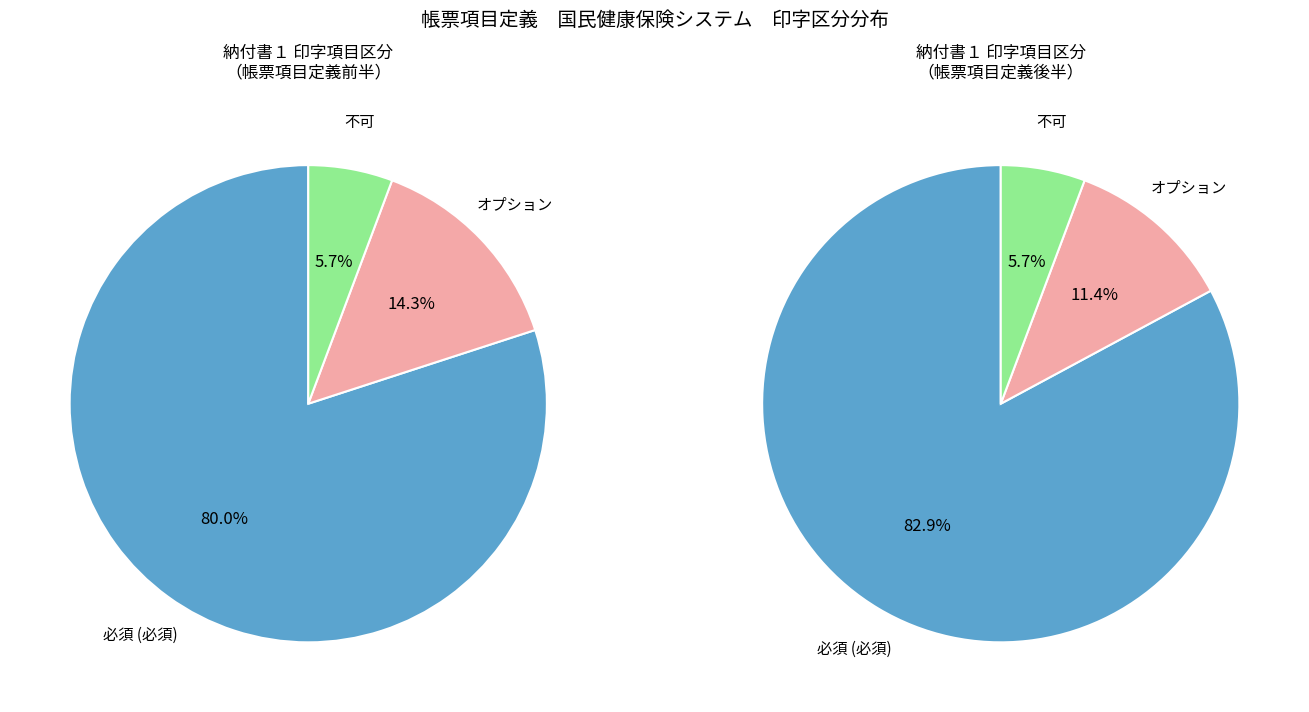

What is the largest slice in the pie chart?

必須